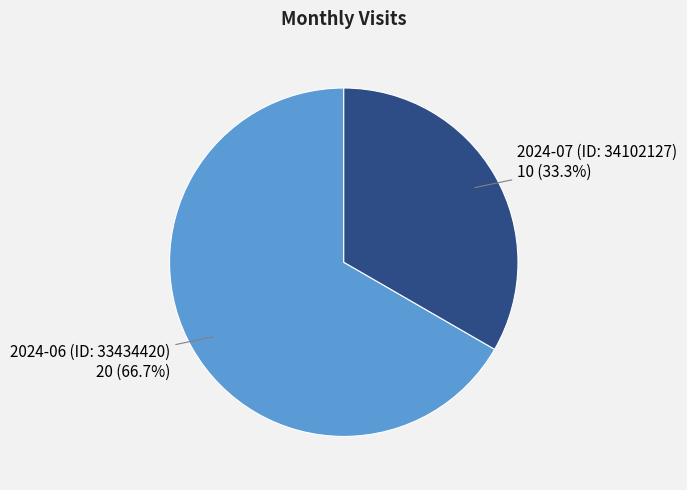

True or false: 2024-06 (ID: 33434420) accounts for 67% of the total.

True